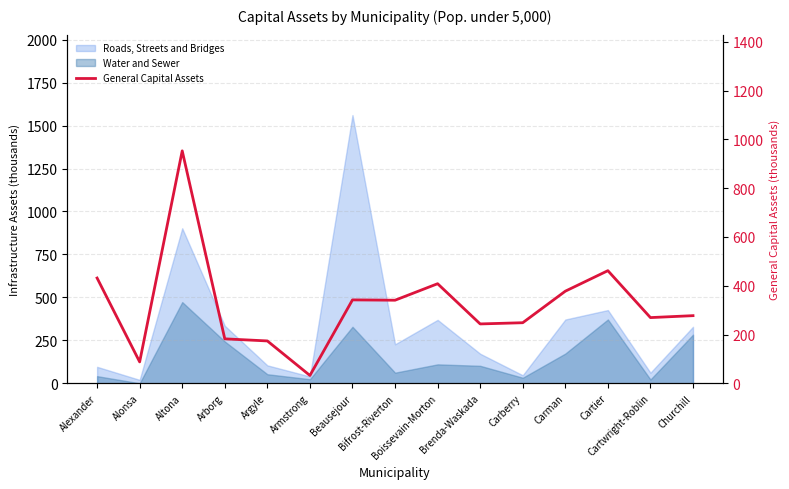

Between Armstrong and Cartier, which is larger?

Cartier